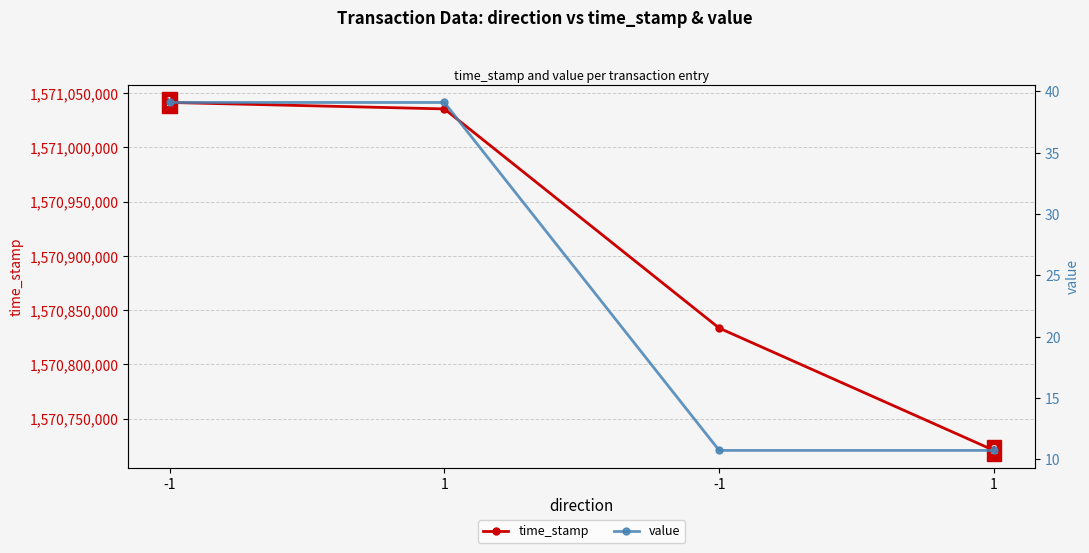

Is the value of time_stamp at 1 greater than the value of value at -1?

Yes